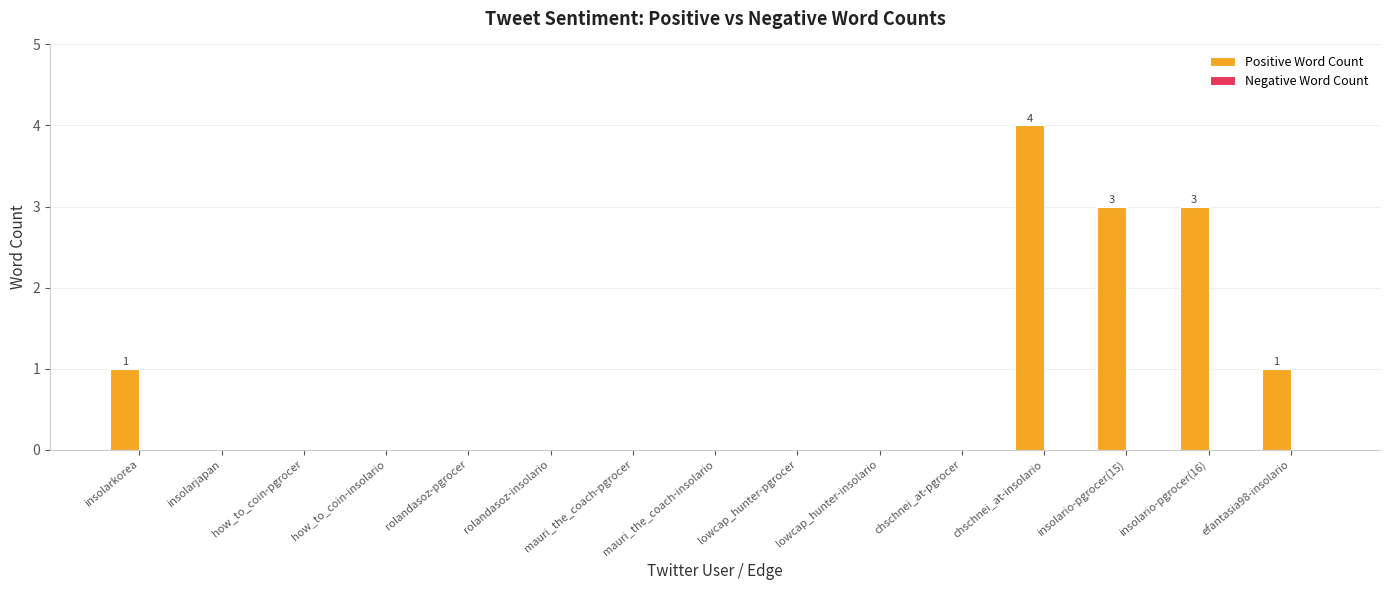

What is the change in value from mauri_the_coach-insolario to chschnei_at-insolario?

+4